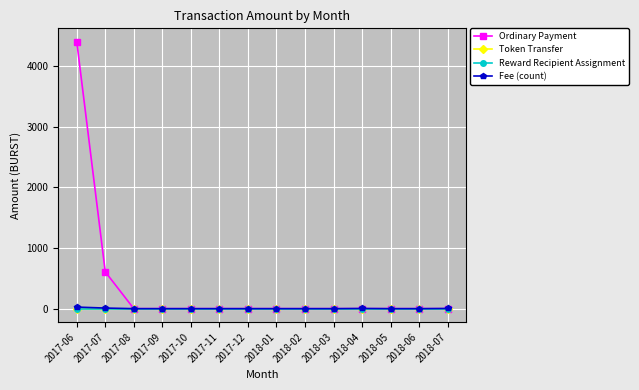

What is the label of the 1st point from the right?

2018-07